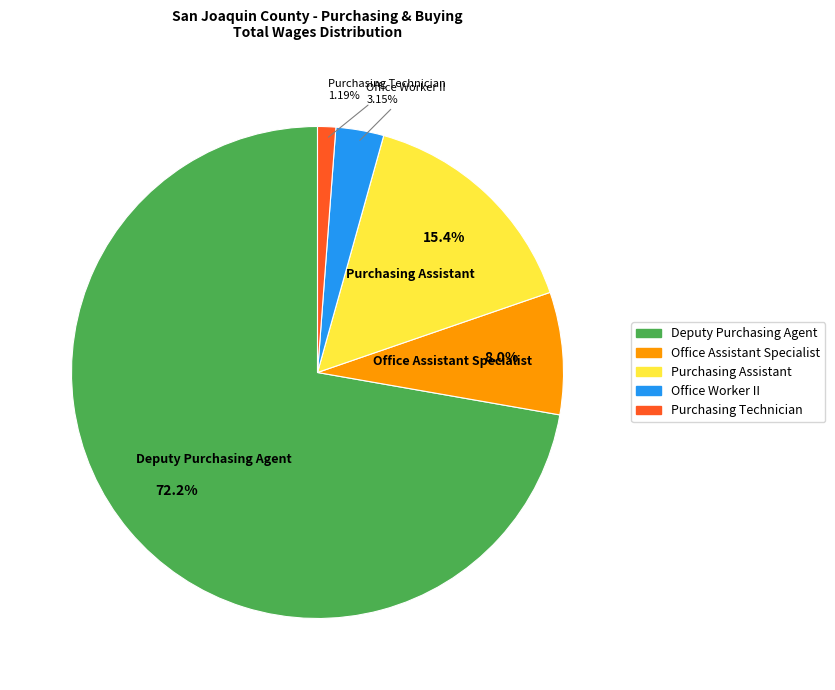

To the nearest percent, what is the combined percentage of Office Worker II and Office Assistant Specialist?

11%